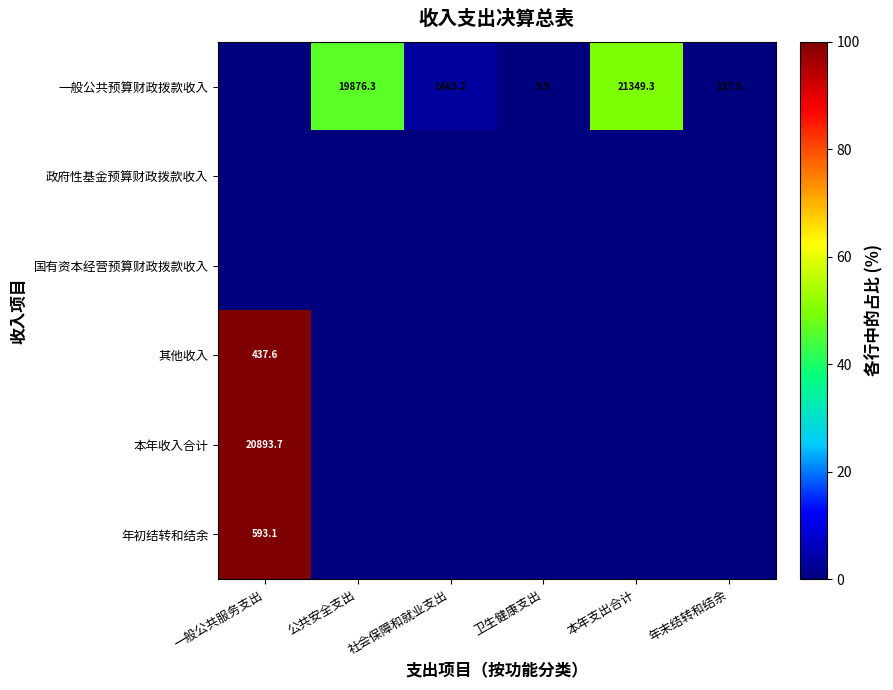

What is the spread (max minus min) of values at 年末结转和结余?

0.3